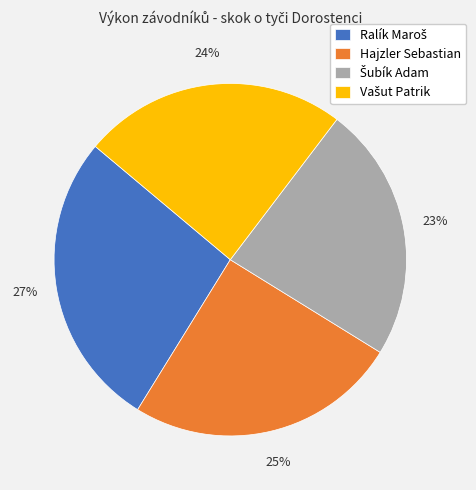

To the nearest percent, what is the average slice percentage?

25%